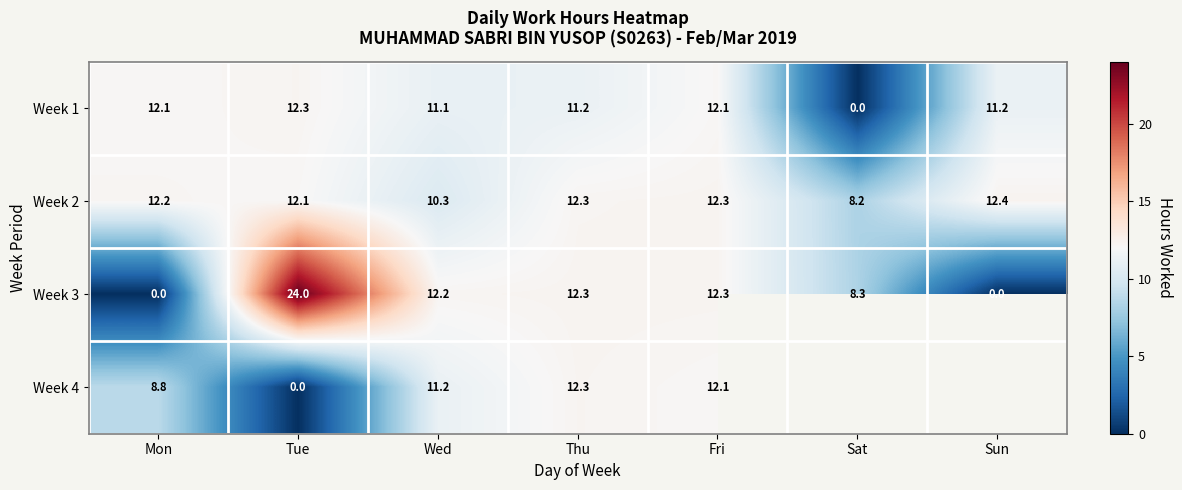

Which label corresponds to the smallest value in the chart?

Sat